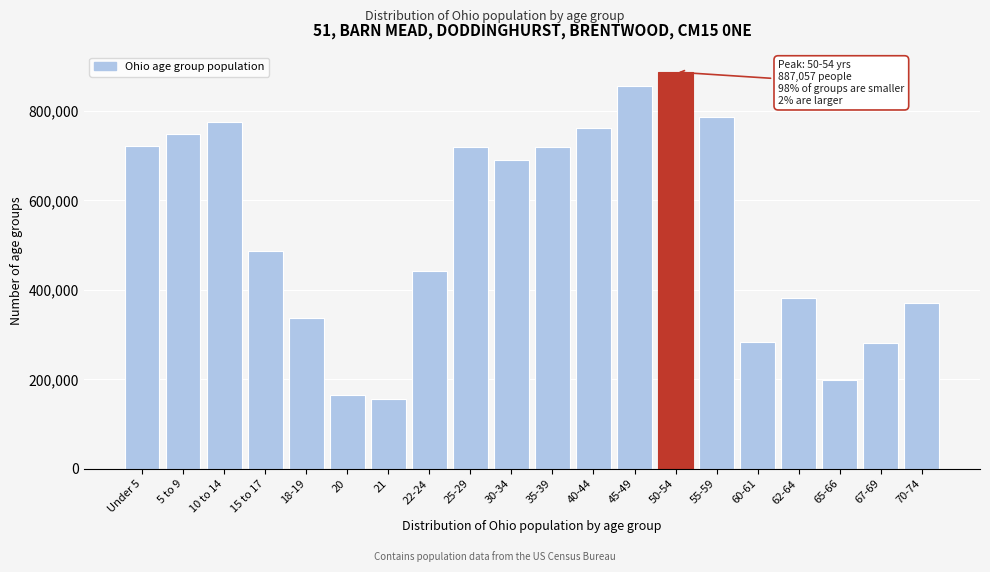

At which label is the value closest to 522051?

15 to 17